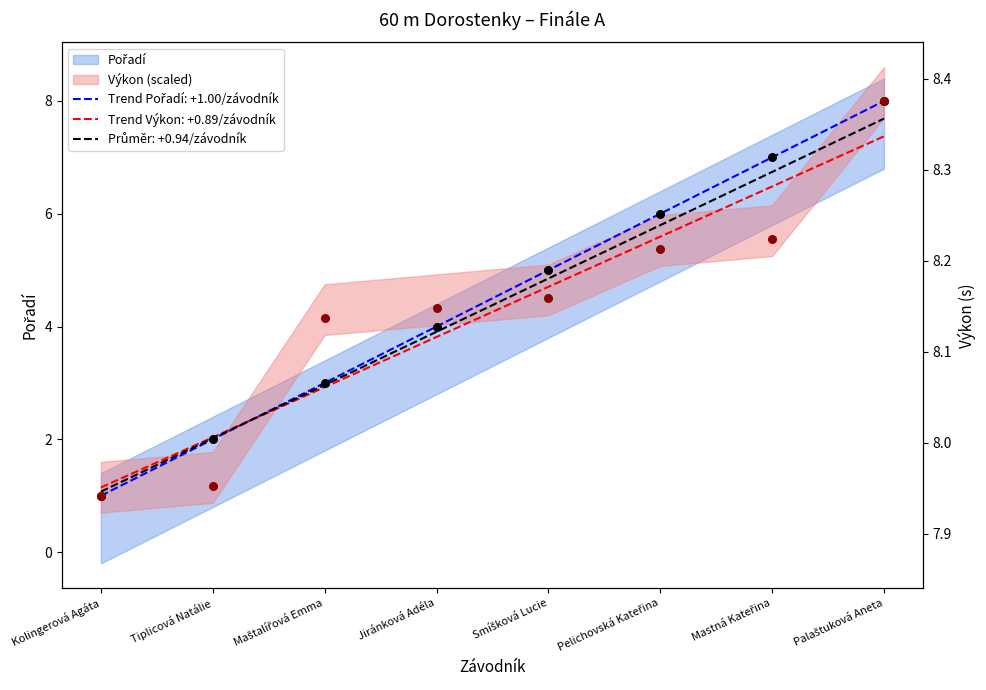

Which series has the largest Y range (max minus min)?

Výkon